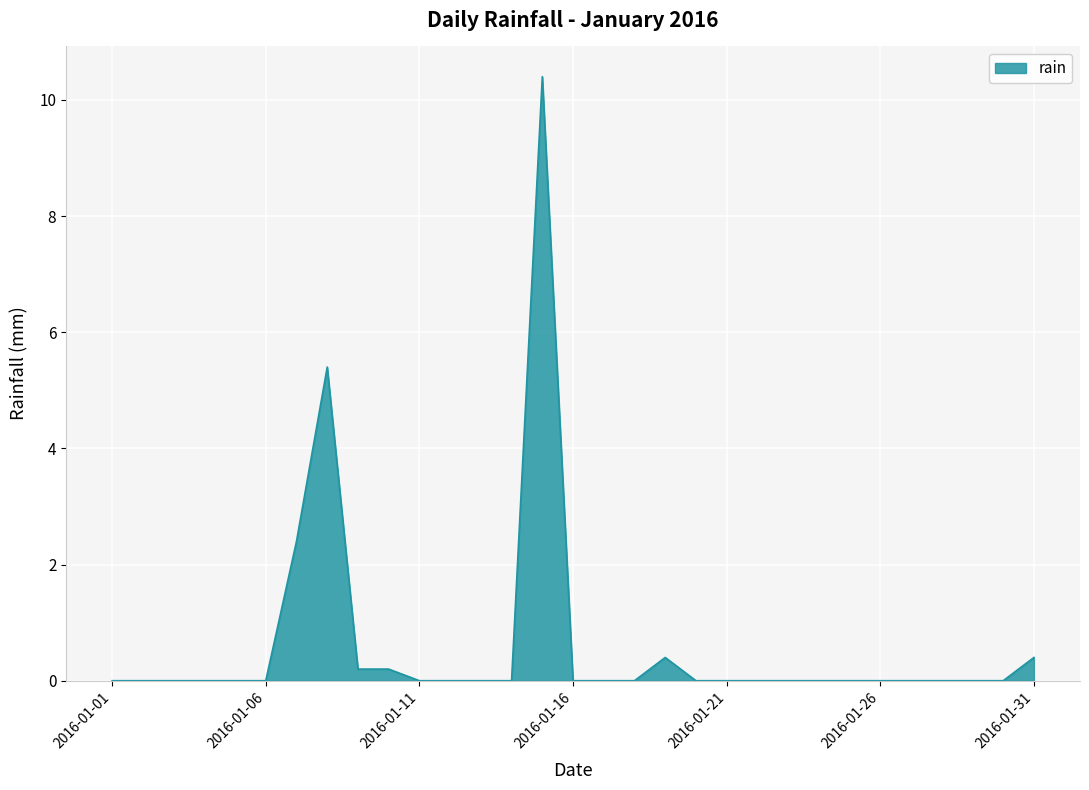

What is the difference between the maximum and minimum values?

10.4